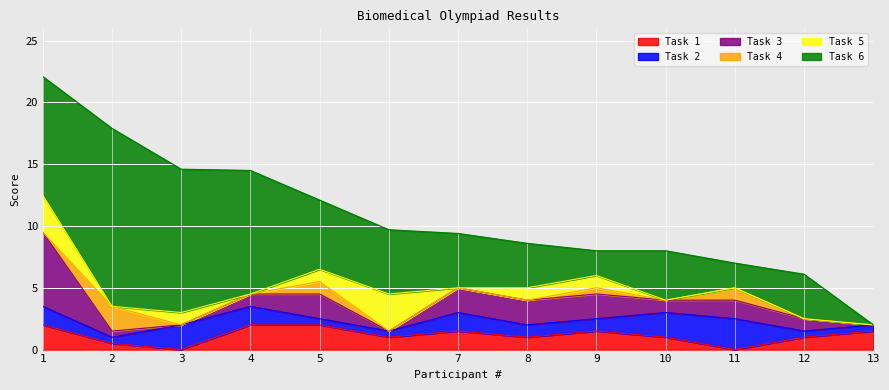

Reading left to right, extract all data points from this chart.

Task 1: 1=2.0	2=0.5	3=0.0	4=2.0	5=2.0	6=1.0	7=1.5	8=1.0	9=1.5	10=1.0	11=0.0	12=1.0	13=1.5
Task 2: 1=1.5	2=0.5	3=2.0	4=1.5	5=0.5	6=0.5	7=1.5	8=1.0	9=1.0	10=2.0	11=2.5	12=0.5	13=0.5
Task 3: 1=6.0	2=0.5	3=0.0	4=1.0	5=2.0	6=0.0	7=2.0	8=2.0	9=2.0	10=1.0	11=1.5	12=1.0	13=0.0
Task 4: 1=0.0	2=2.0	3=0.0	4=0.0	5=1.0	6=0.0	7=0.0	8=0.0	9=0.5	10=0.0	11=1.0	12=0.0	13=0.0
Task 5: 1=3.0	2=0.0	3=1.0	4=0.0	5=1.0	6=3.0	7=0.0	8=1.0	9=1.0	10=0.0	11=0.0	12=0.0	13=0.0
Task 6: 1=9.6	2=14.4	3=11.6	4=10.0	5=5.6	6=5.2	7=4.4	8=3.6	9=2.0	10=4.0	11=2.0	12=3.6	13=0.0